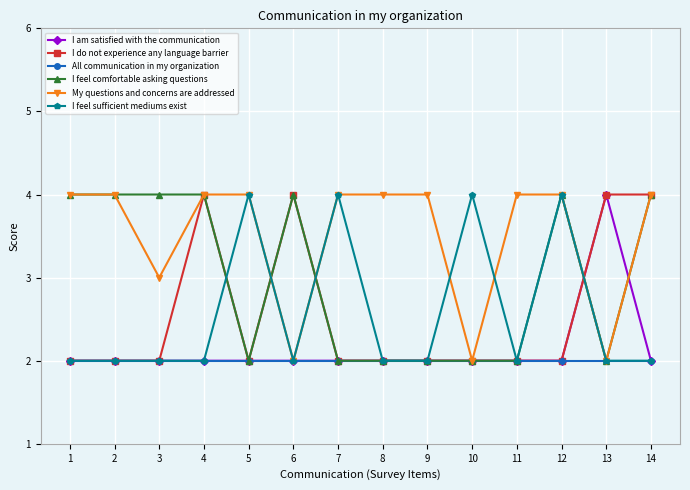

How many categories are shown in the chart?

14